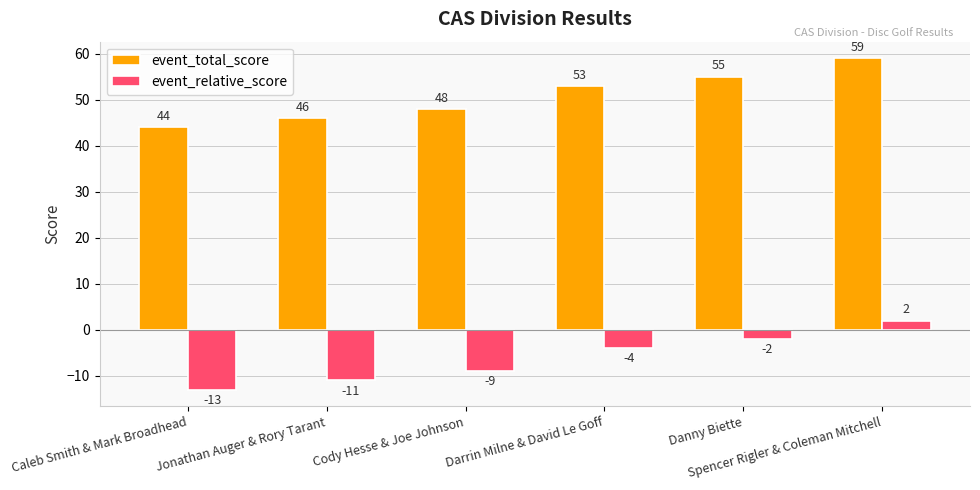

At which label does event_relative_score reach its minimum?

Caleb Smith & Mark Broadhead